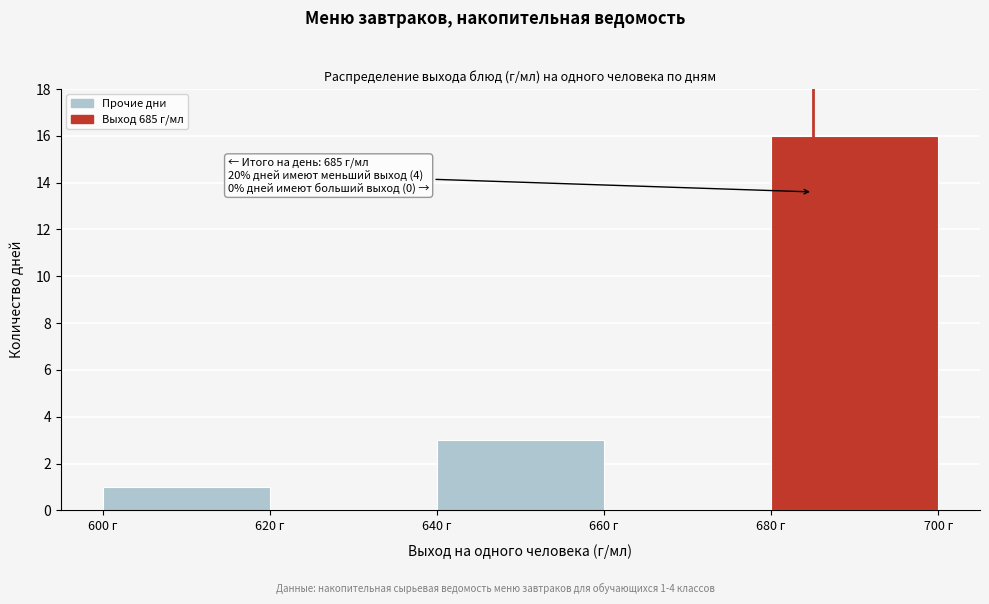

Over which range of the x-axis is the bar tallest?

680 to 700